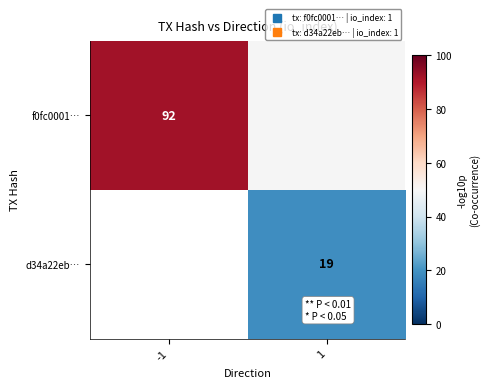

Which series changed the most between -1 and 1?

f0fc0001…